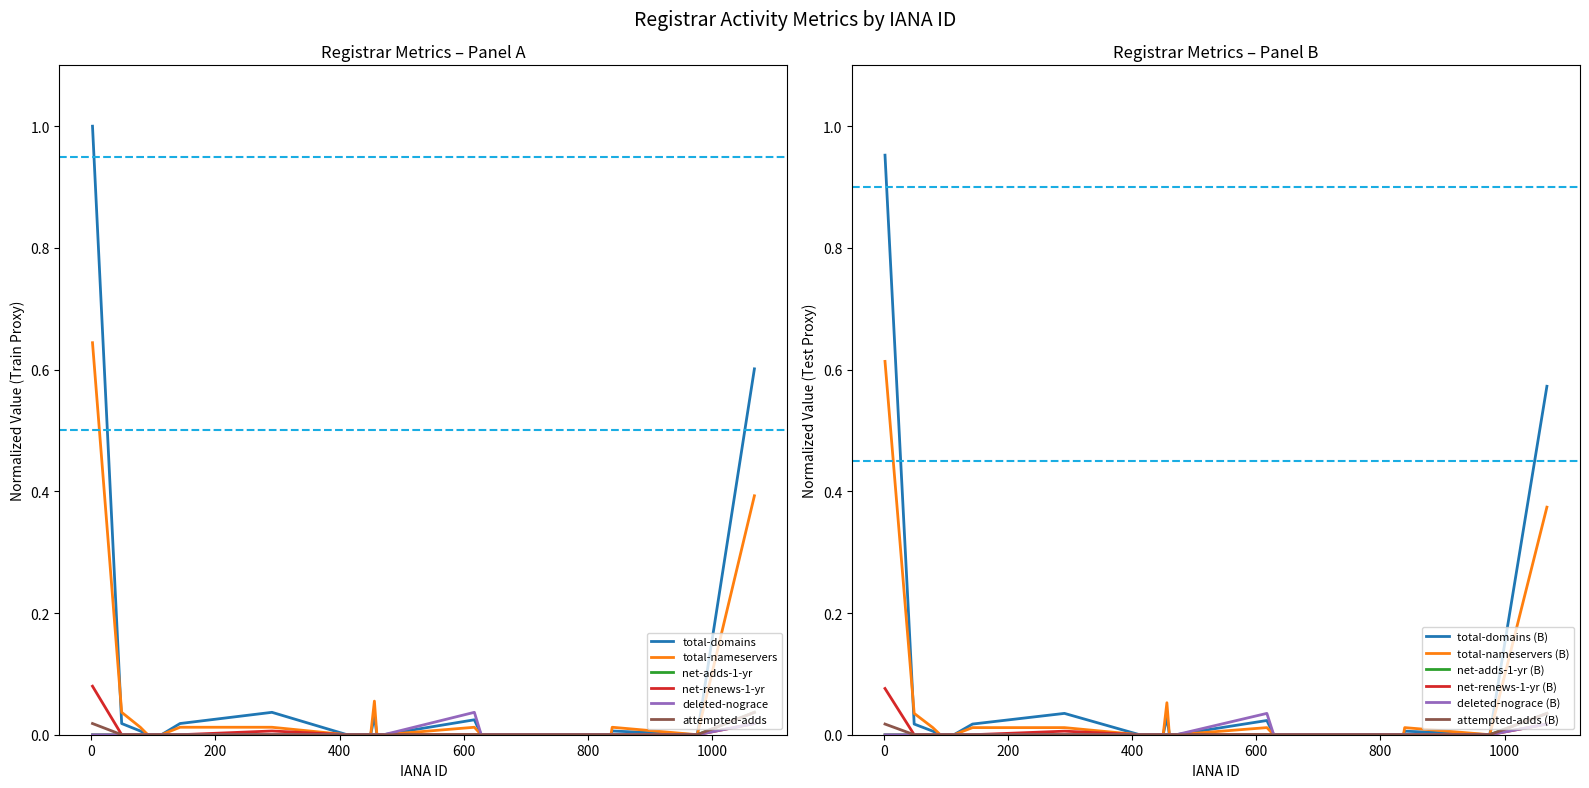

What is the total value across all series at 456?

0.1